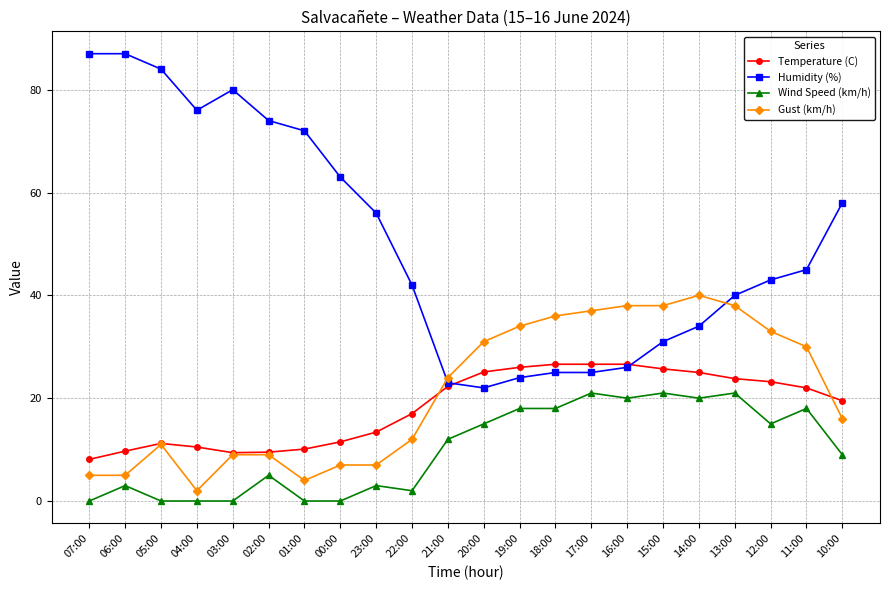

What is the difference between the highest and lowest values at 02:00?

69.0